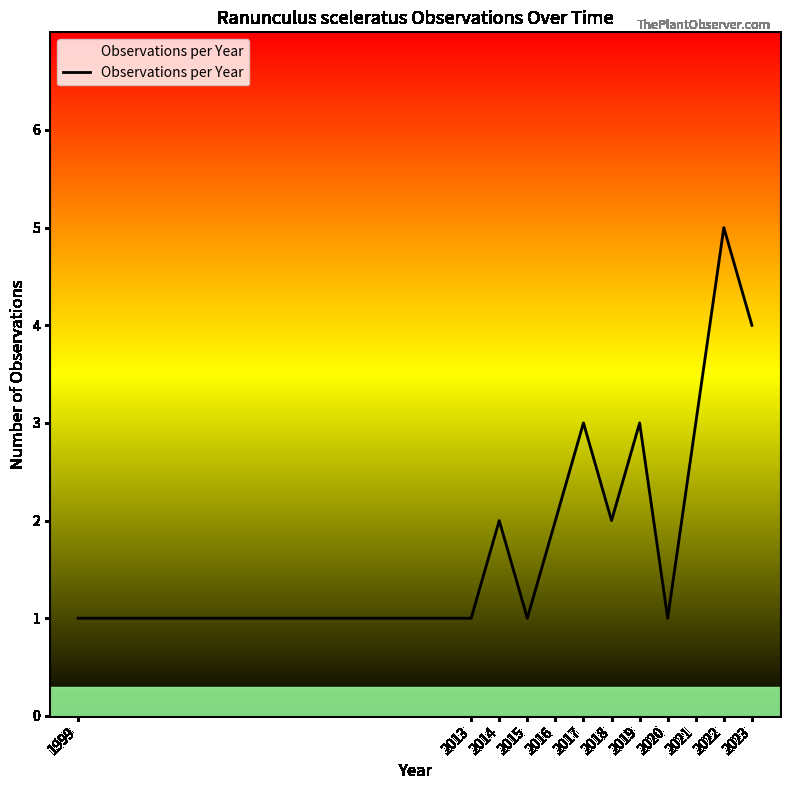

Approximately how many times larger is the value at 2015 compared to 2016?

0.5